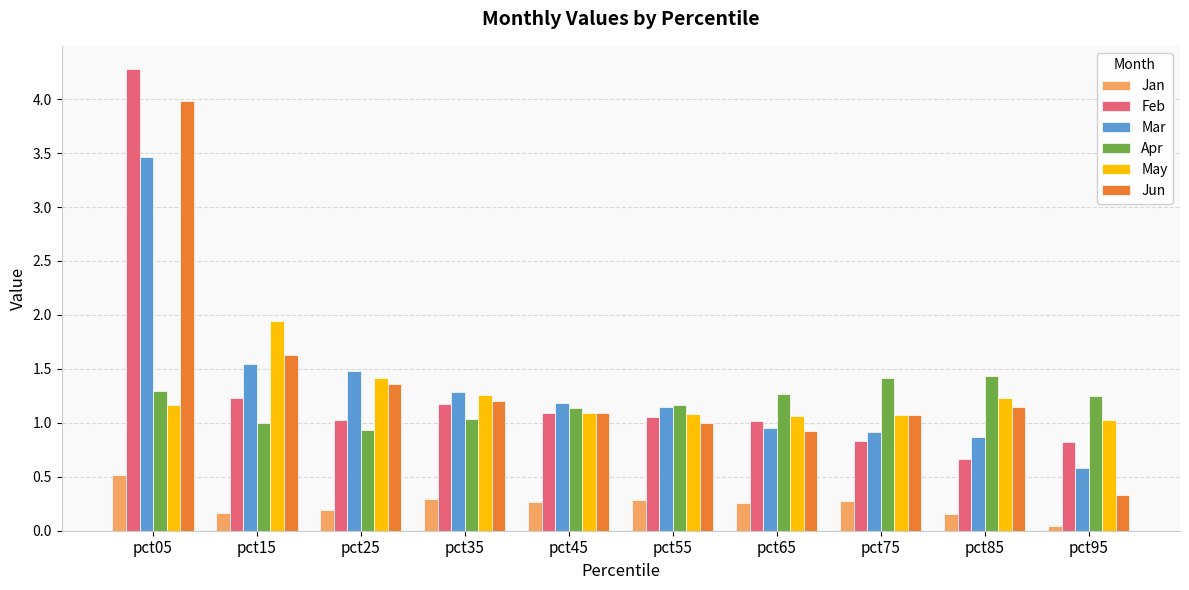

How many groups of bars are there?

10